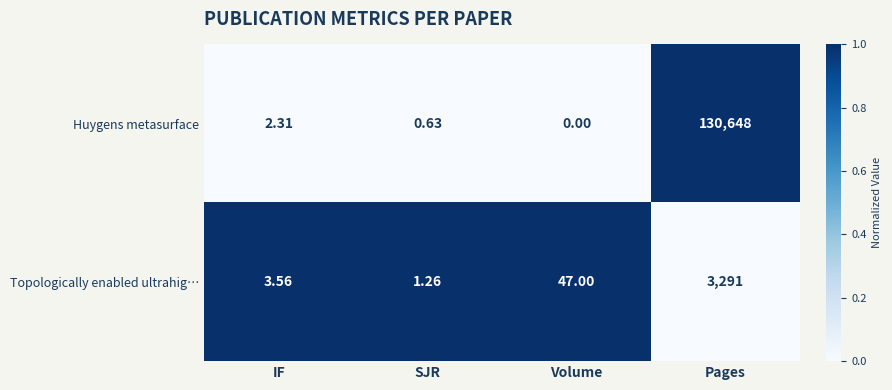

At which label does Huygens metasurface first exceed 2?

IF